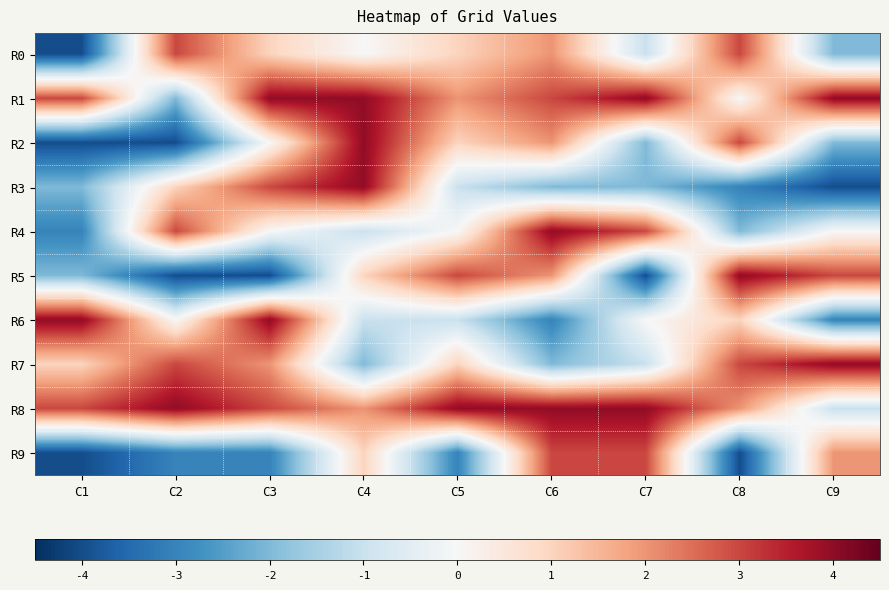

Reading right to left, what are all the values shown in this chart?

R0: C9=-2	C8=3	C7=-1	C6=2	C5=1	C4=0	C3=1	C2=3	C1=-4
R1: C9=4	C8=0	C7=4	C6=3	C5=2	C4=4	C3=4	C2=-2	C1=3
R2: C9=-2	C8=3	C7=-2	C6=2	C5=1	C4=4	C3=0	C2=-4	C1=-4
R3: C9=-4	C8=-3	C7=-2	C6=-2	C5=-1	C4=4	C3=3	C2=1	C1=-2
R4: C9=0	C8=-2	C7=3	C6=4	C5=0	C4=-1	C3=0	C2=3	C1=-3
R5: C9=3	C8=4	C7=-4	C6=2	C5=3	C4=1	C3=-4	C2=-4	C1=-2
R6: C9=-3	C8=1	C7=0	C6=-3	C5=-1	C4=-1	C3=4	C2=0	C1=4
R7: C9=4	C8=3	C7=-1	C6=-2	C5=1	C4=-2	C3=2	C2=3	C1=1
R8: C9=-1	C8=2	C7=4	C6=4	C5=4	C4=2	C3=3	C2=4	C1=3
R9: C9=2	C8=-4	C7=3	C6=3	C5=-3	C4=1	C3=-3	C2=-3	C1=-4